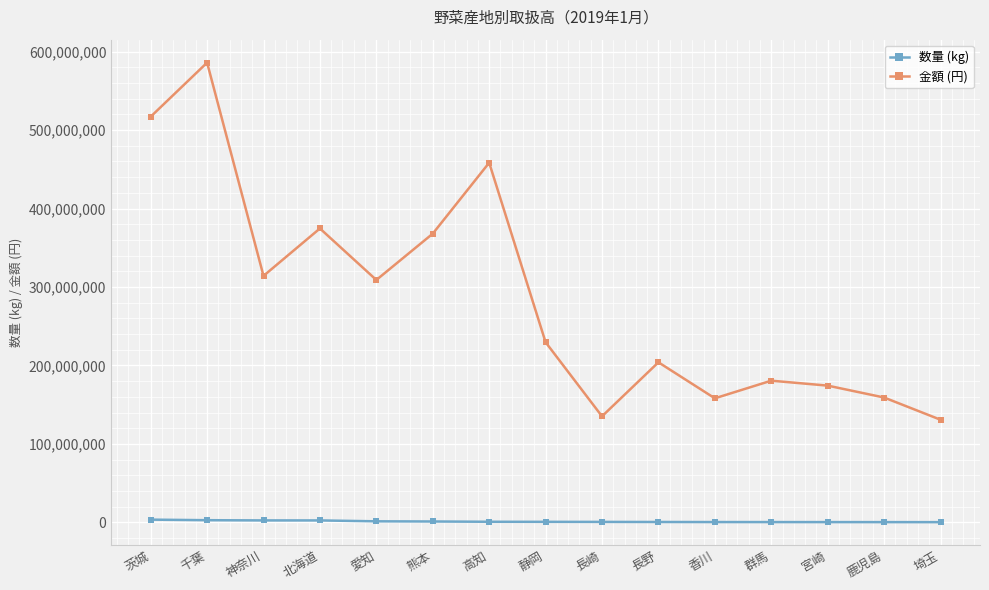

Where does the 金額 (円) series first go above 229627829?

茨城